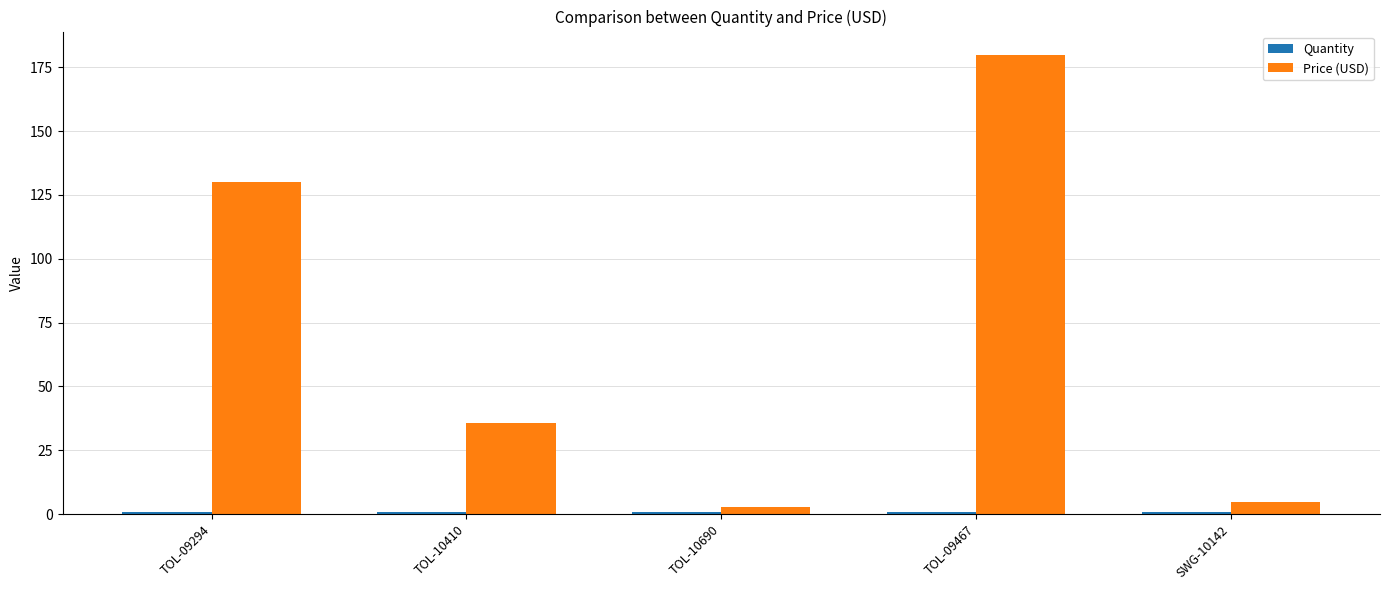

Which series has the largest range (max minus min)?

Price (USD)